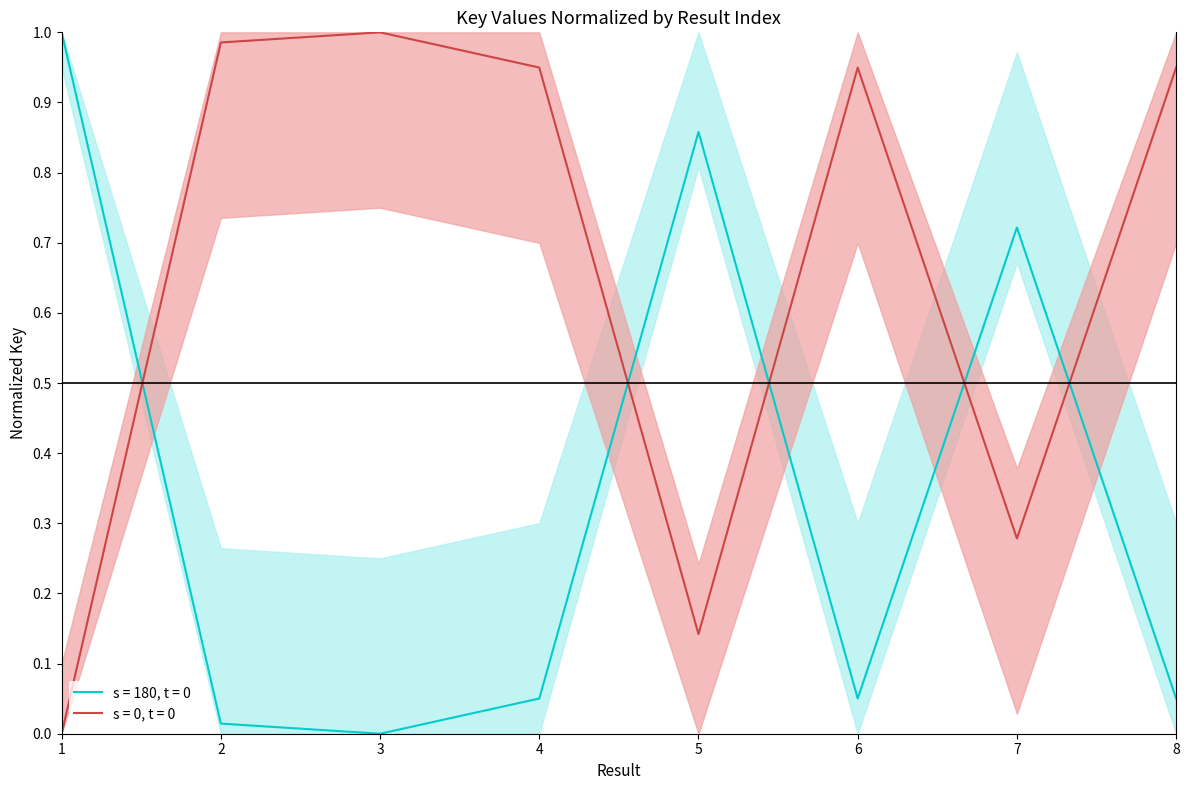

List the labels in order of value, largest first.

1, 5, 7, 8, 6, 4, 2, 3